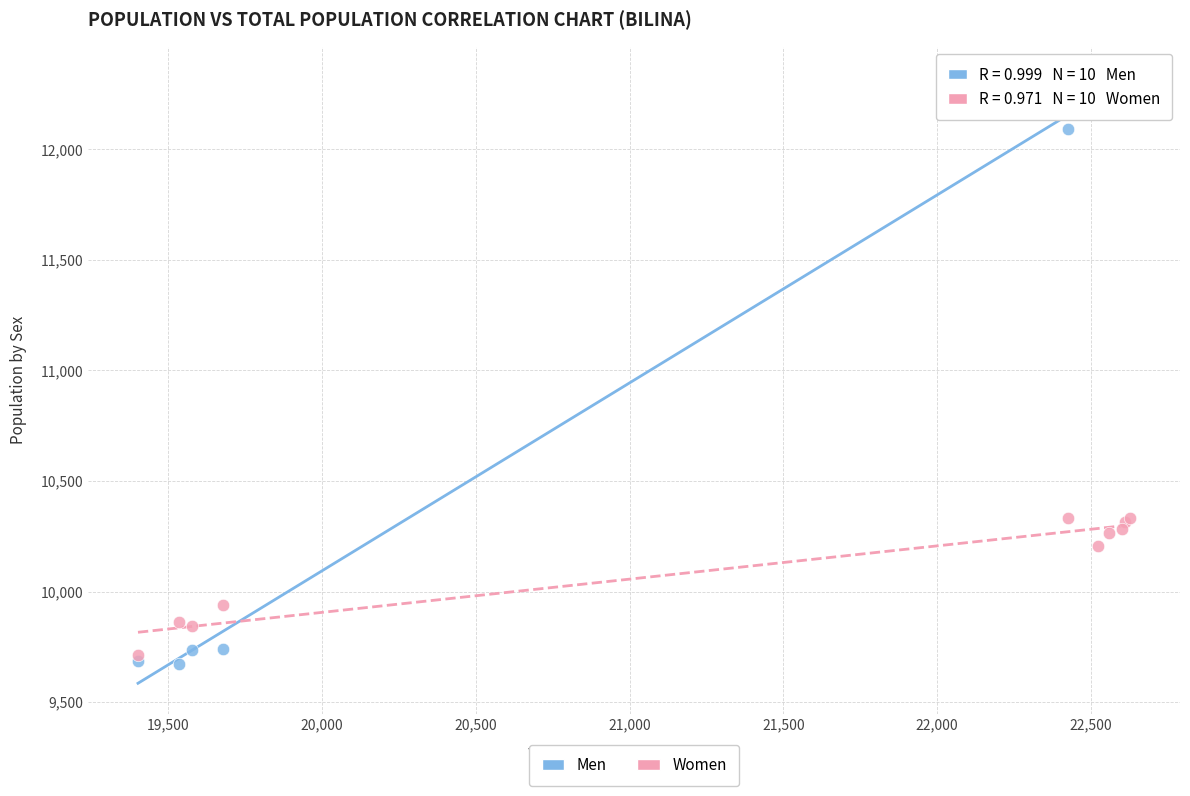

Which series contains the lowest Y value?

Men